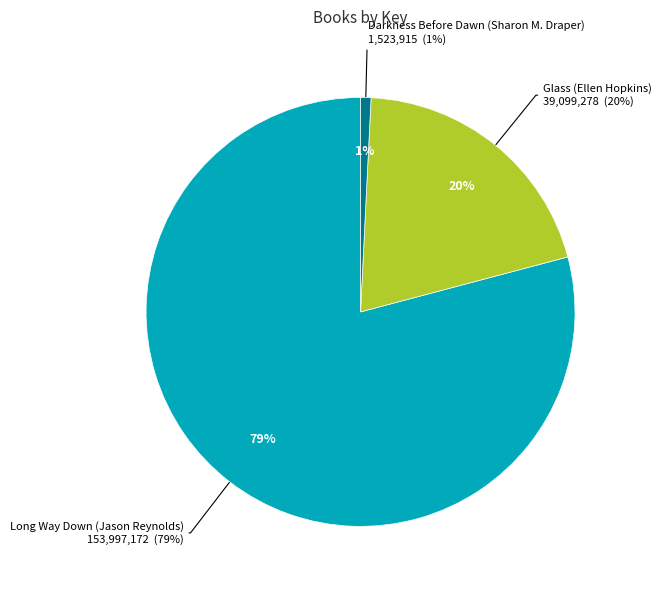

Count the number of slices in the pie.

3